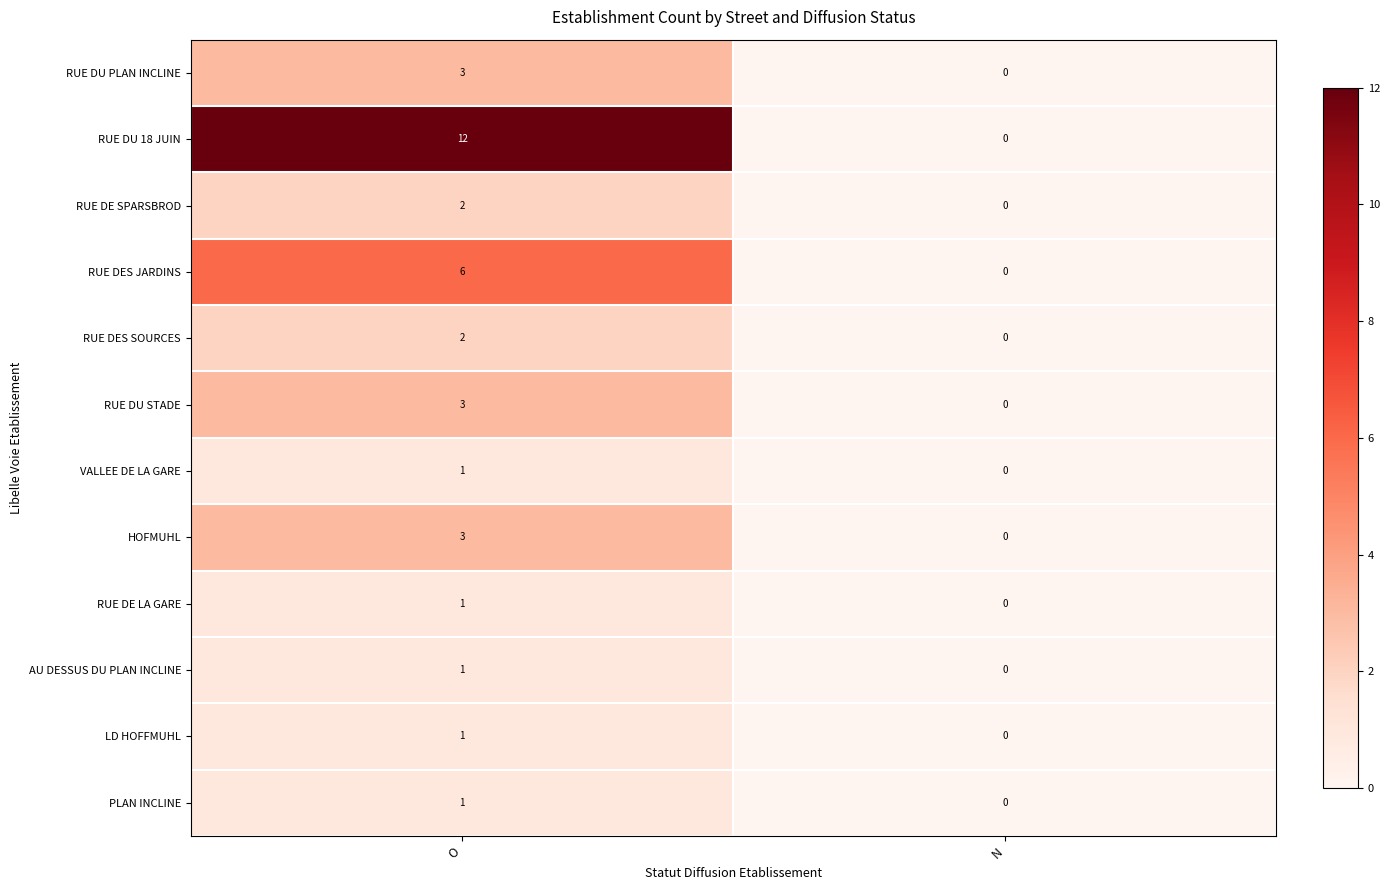

The value of HOFMUHL at O is 3. True or false?

True